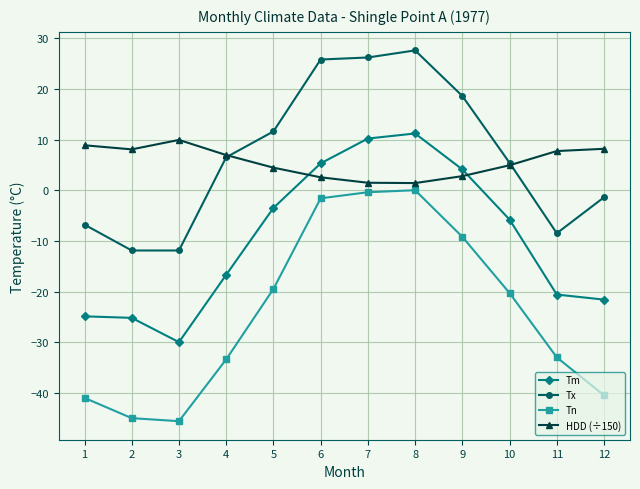

Which series has the widest spread of values?

Tn